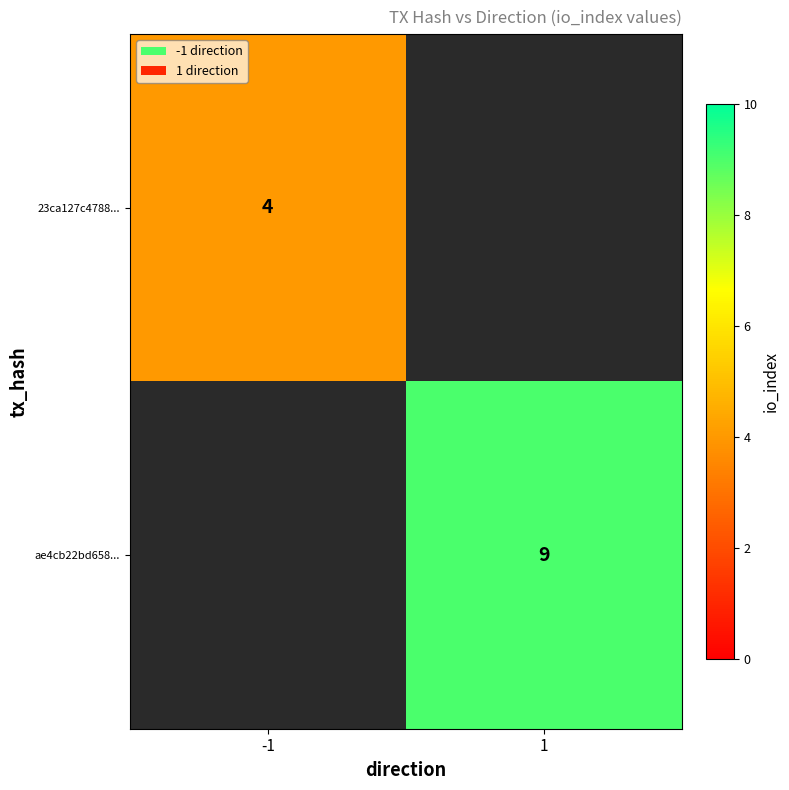

True or false: 23ca127c4788... has a value of 1.9 at -1.

False